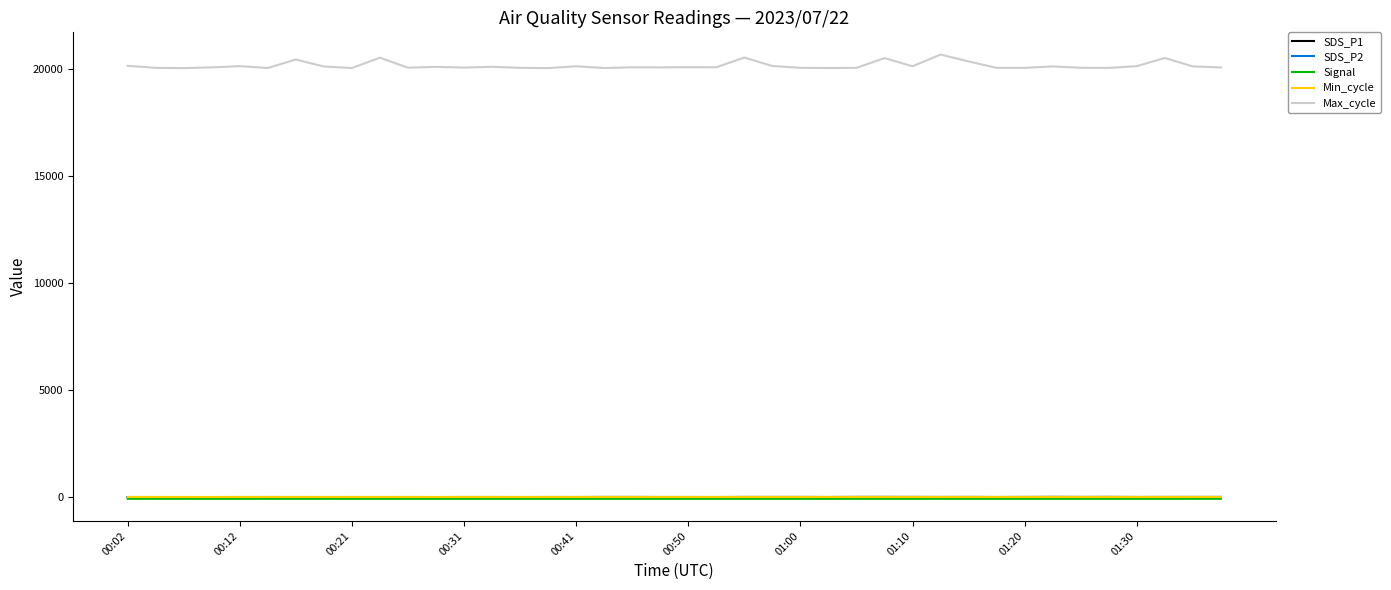

Which series has the largest total across all categories?

Max_cycle